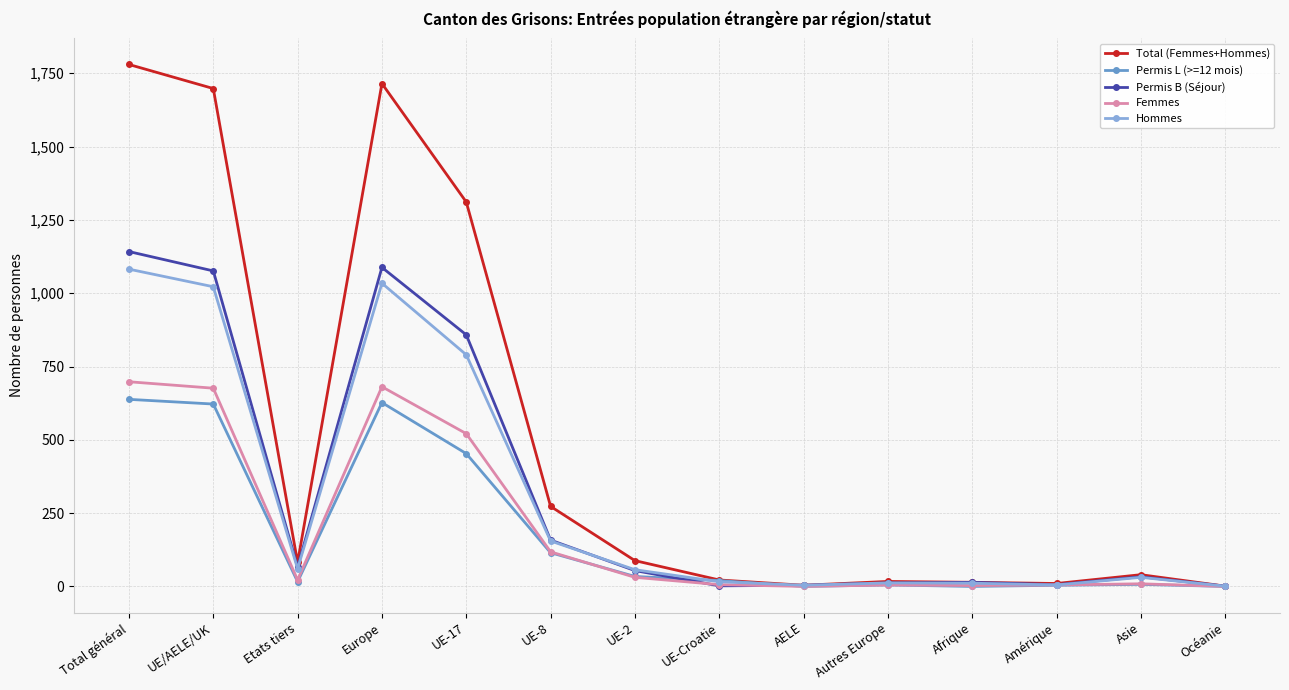

In Permis L (>=12 mois), how many points are higher than both neighbors (excluding endpoints)?

3